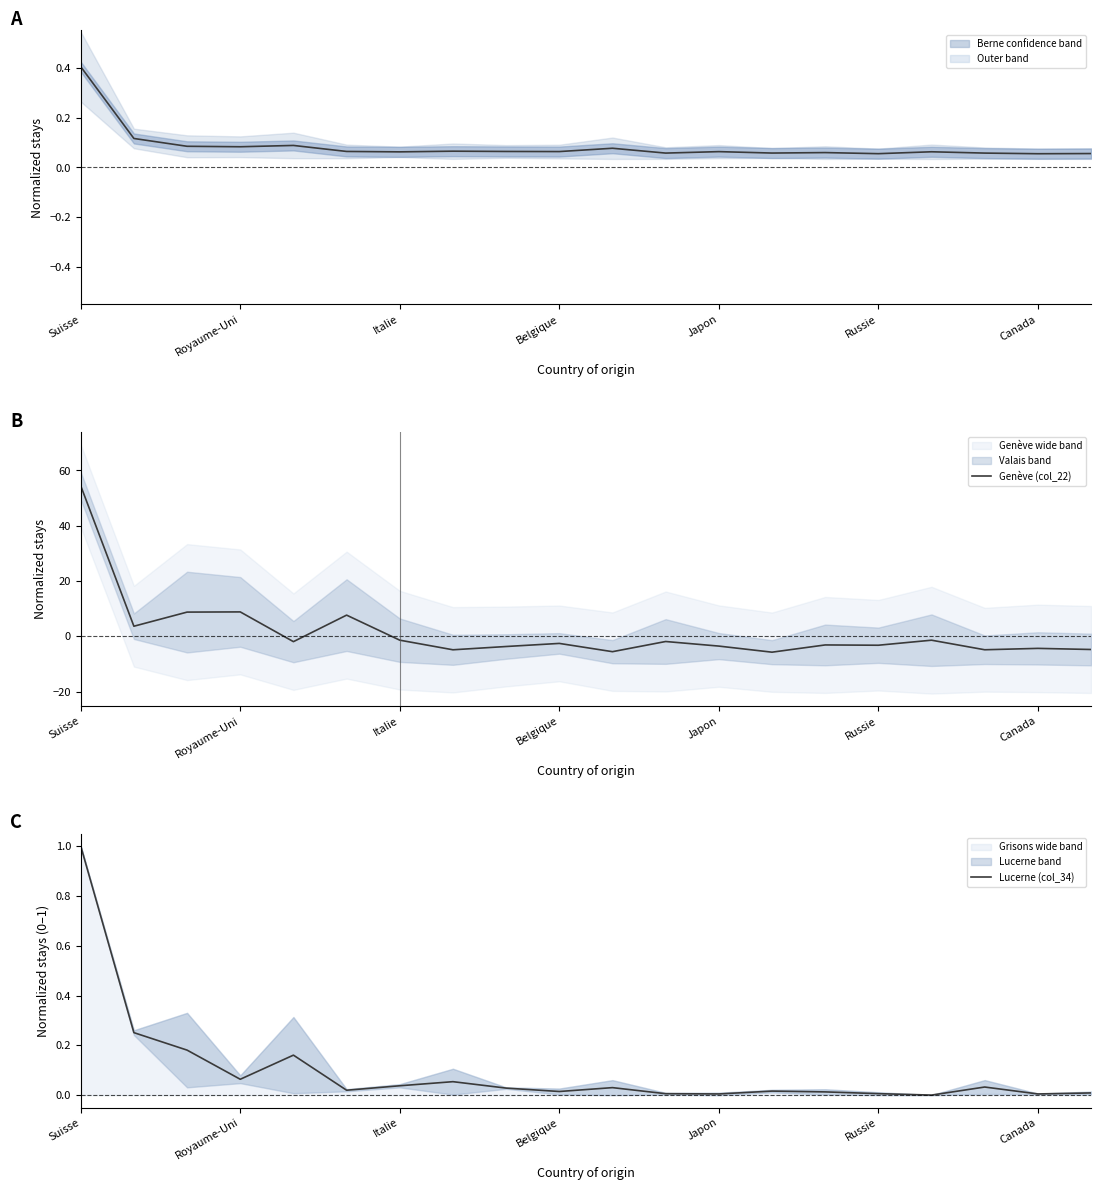

What is the highest value of the Berne (col_16) series?

0.4